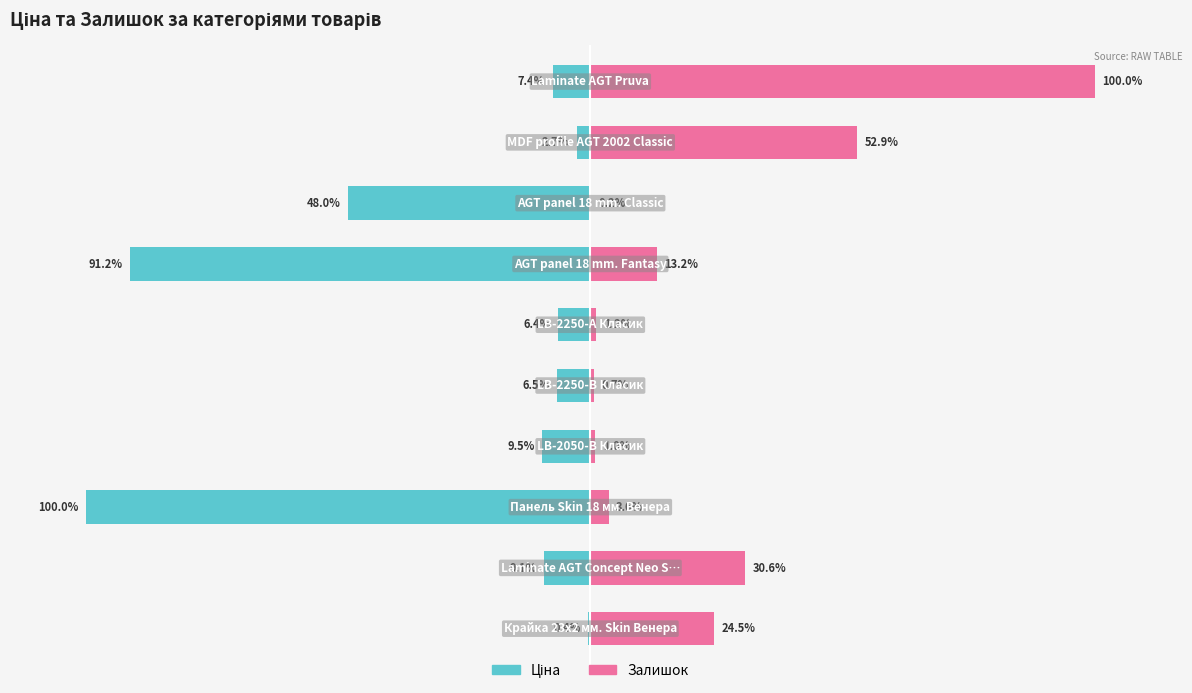

Which series changed the most between 4 and 6?

Ціна